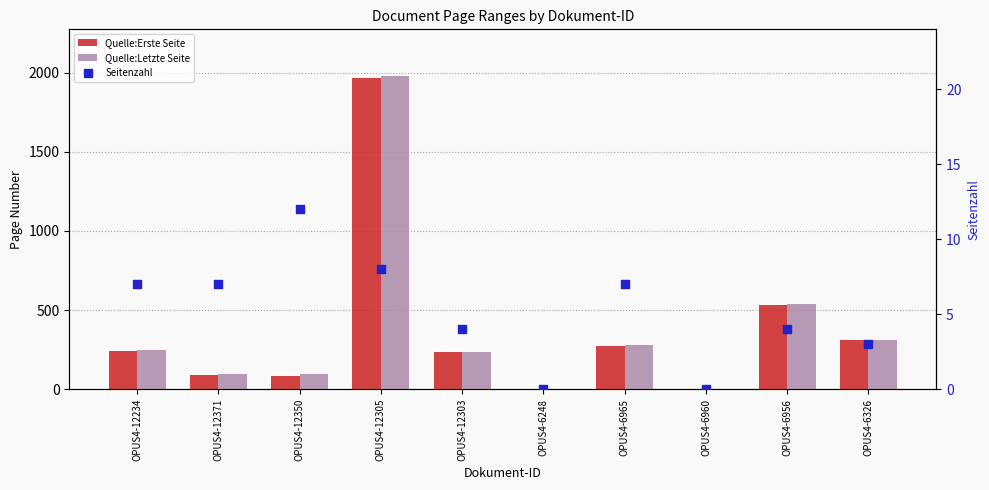

Is the value of Quelle:Letzte Seite at OPUS4-12303 greater than the value of Quelle:Erste Seite at OPUS4-12234?

No